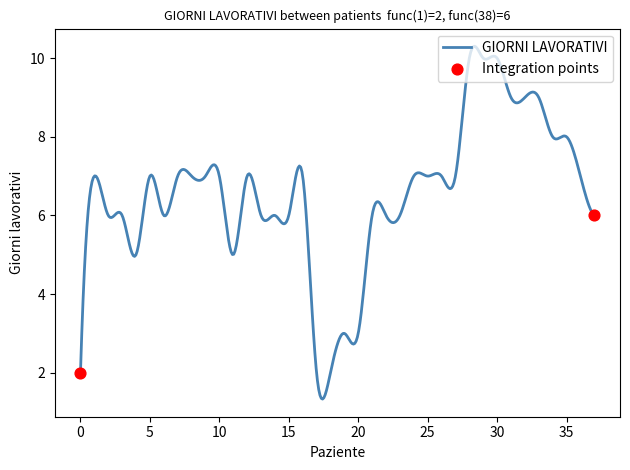

What is the difference between the maximum and minimum values?

9.0